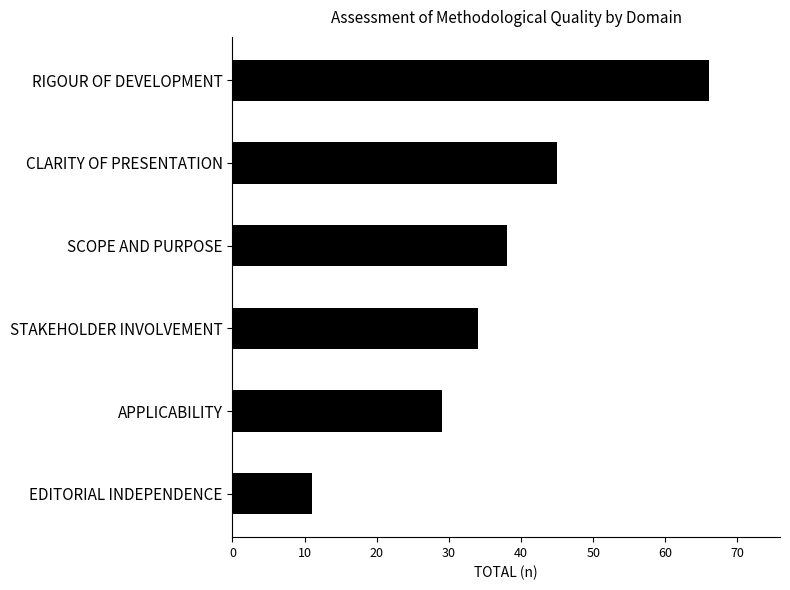

The value at APPLICABILITY is 12. True or false?

False